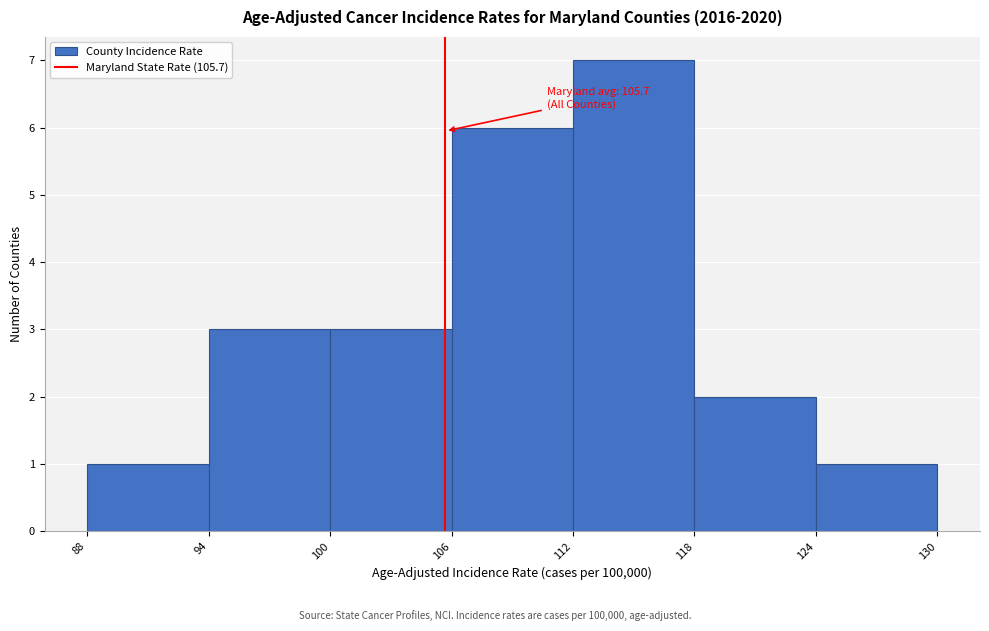

Over which range of the x-axis is the bar tallest?

112 to 118